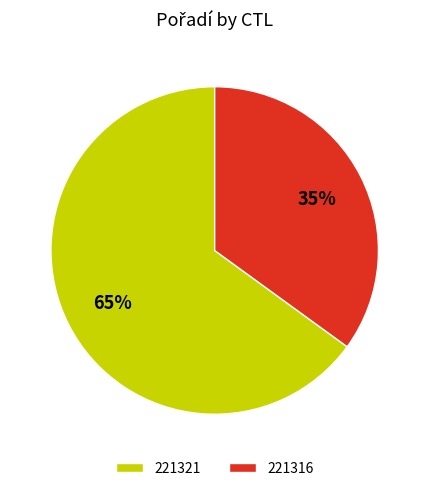

Which has a higher value, 221316 or 221321?

221321